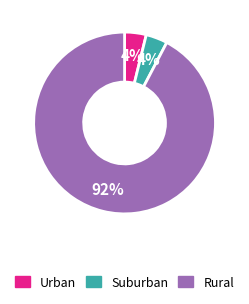

Is there any slice that represents more than half of the pie?

Yes